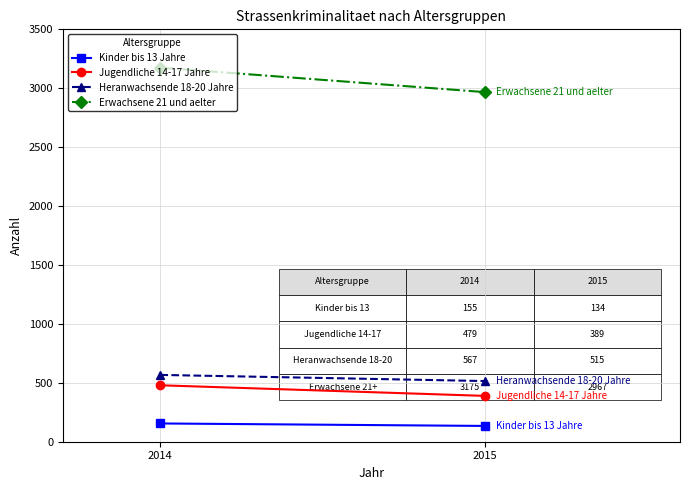

Rank the series by their maximum value, from highest to lowest.

Erwachsene 21 und aelter, Heranwachsende 18-20 Jahre, Jugendliche 14-17 Jahre, Kinder bis 13 Jahre